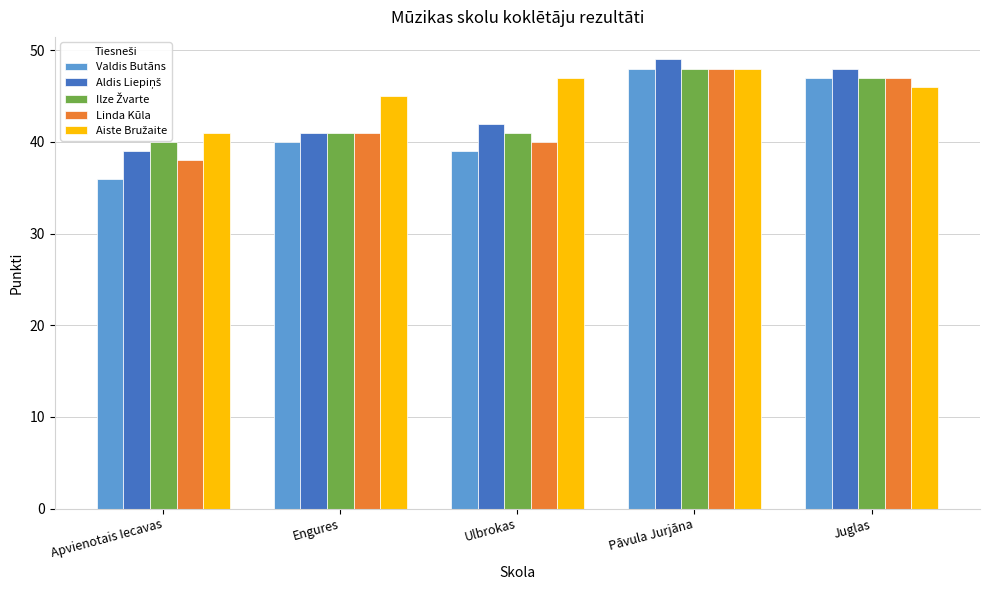

What is the maximum value shown in the chart?

49